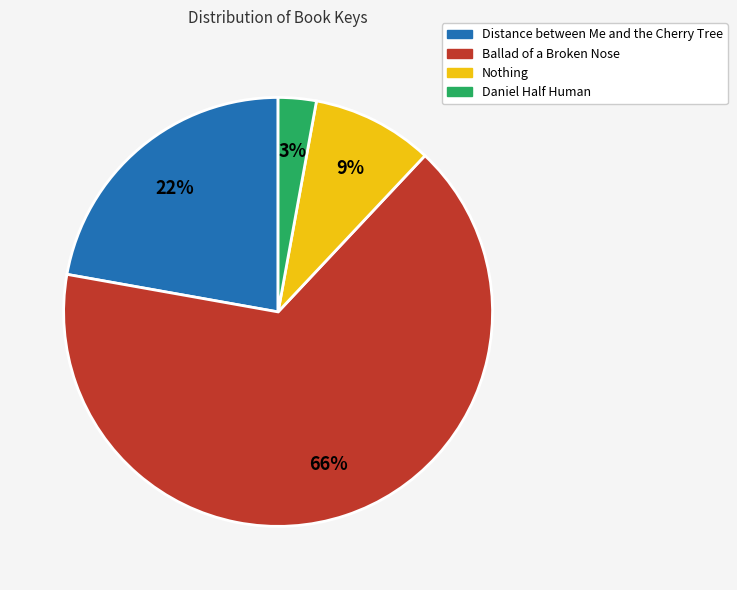

To the nearest percent, what is the difference between the largest and smallest slice percentages?

63%